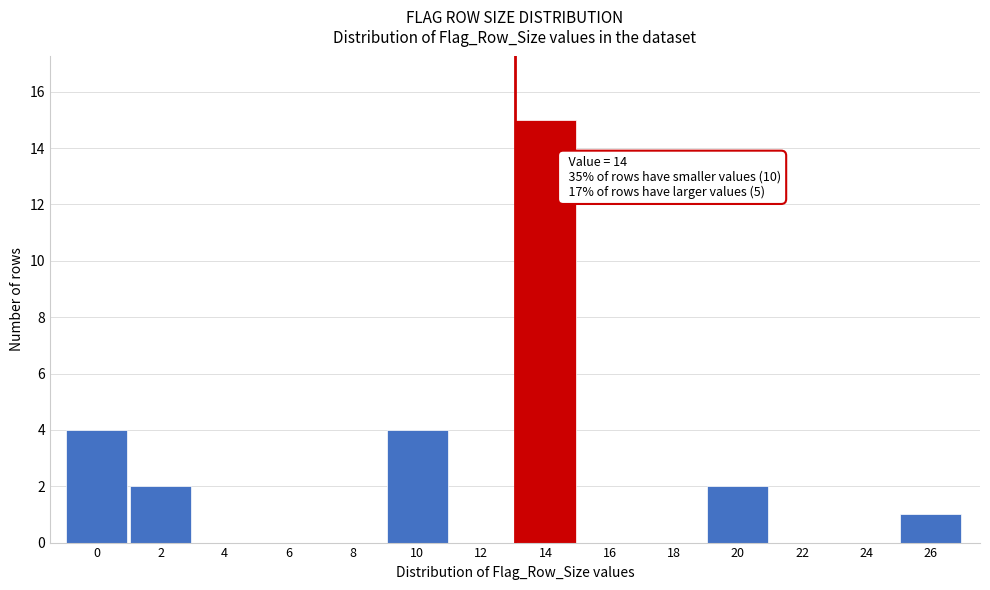

Reading left to right, transcribe all the data shown in this chart.

0=4	2=2	4=0	6=0	8=0	10=4	12=0	14=15	16=0	18=0	20=2	22=0	24=0	26=1